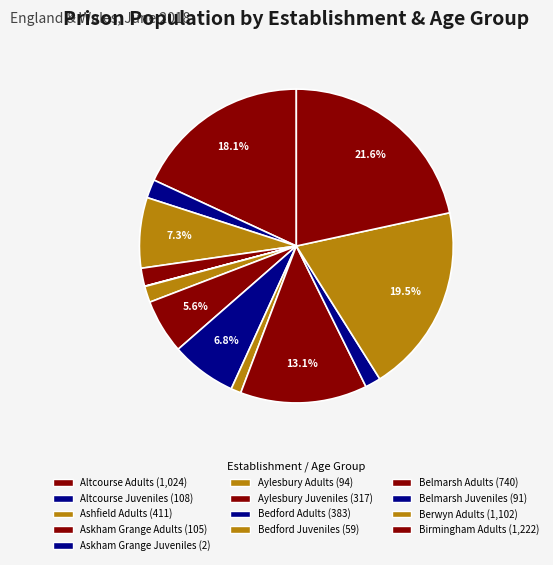

Is the sum of Ashfield Adults and Aylesbury Adults greater than half?

No